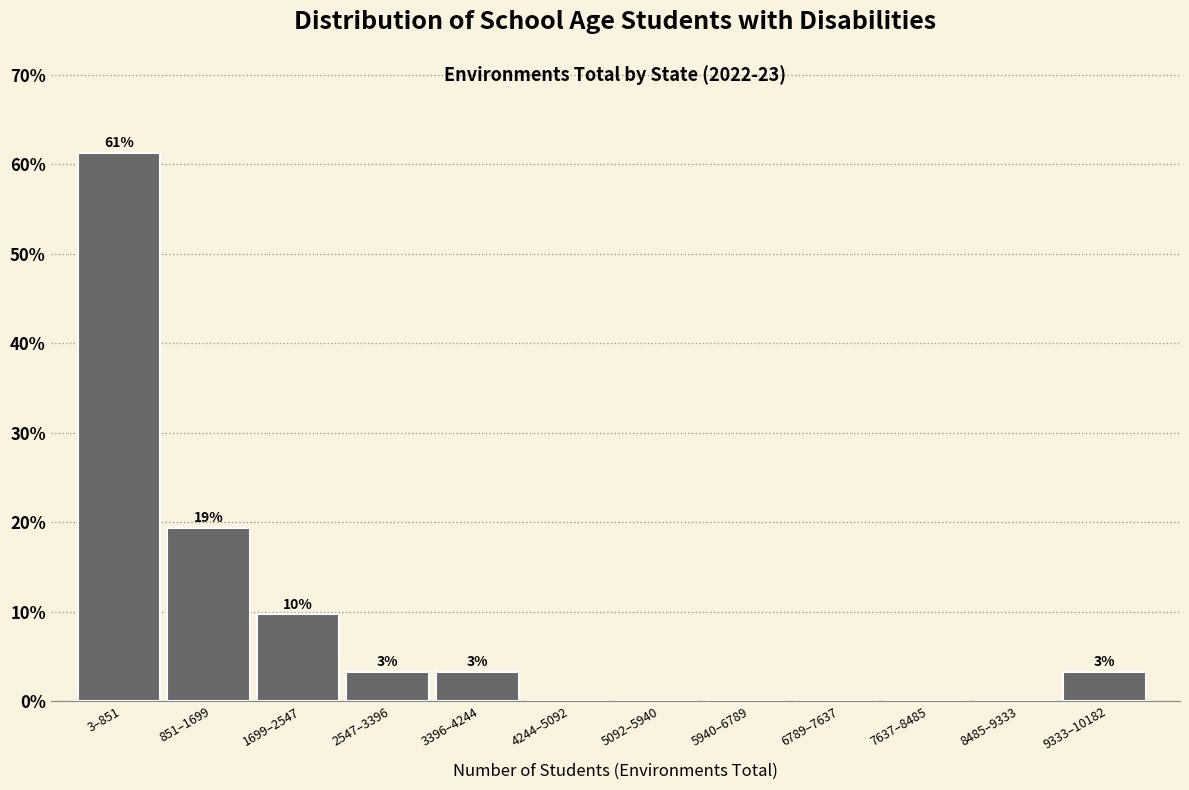

Are the bars horizontal?

No